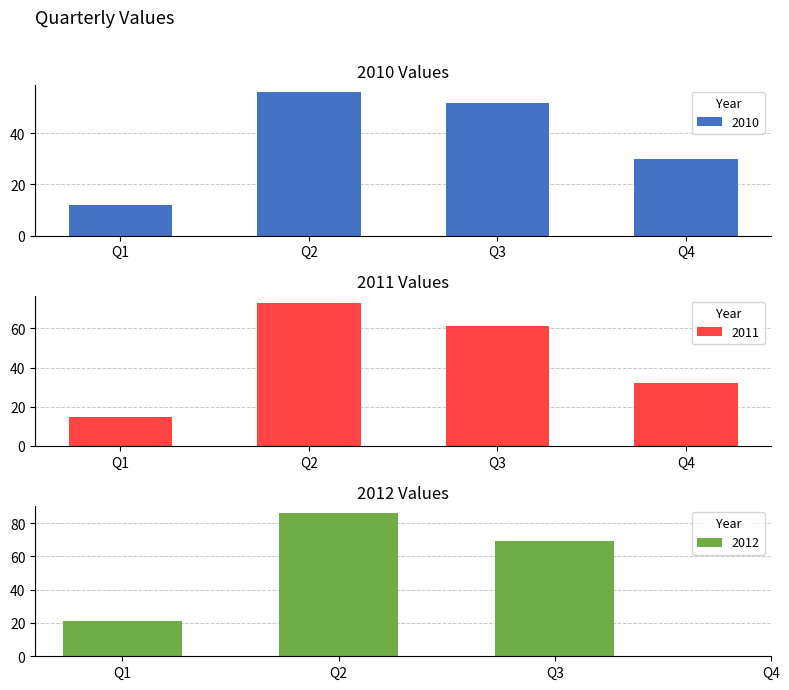

List the series in order of their peak value, lowest first.

2010, 2011